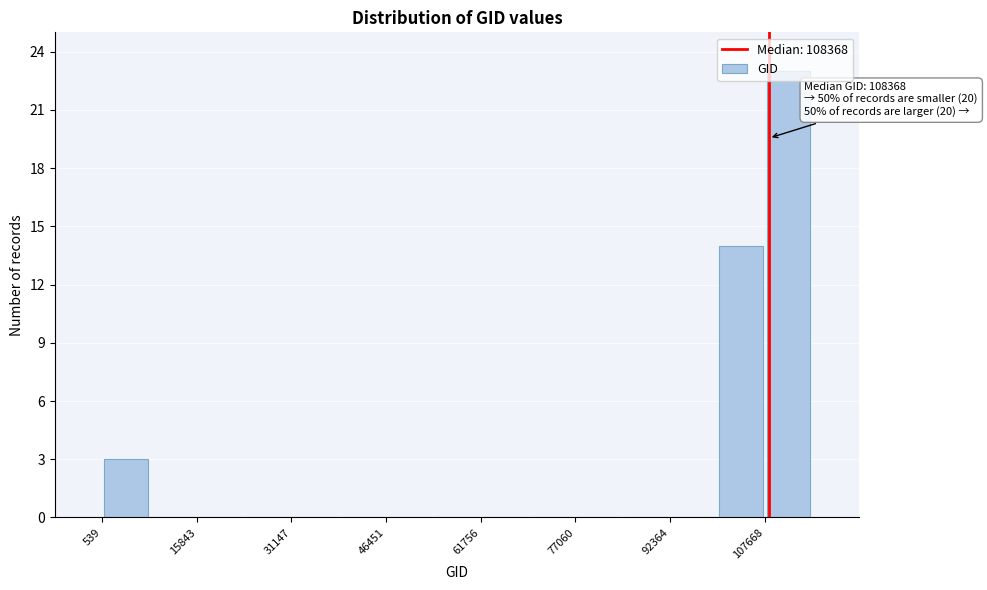

Around what value on the x-axis is the tallest bar? Give the approximate position of its centre, as read against the axis.

112000